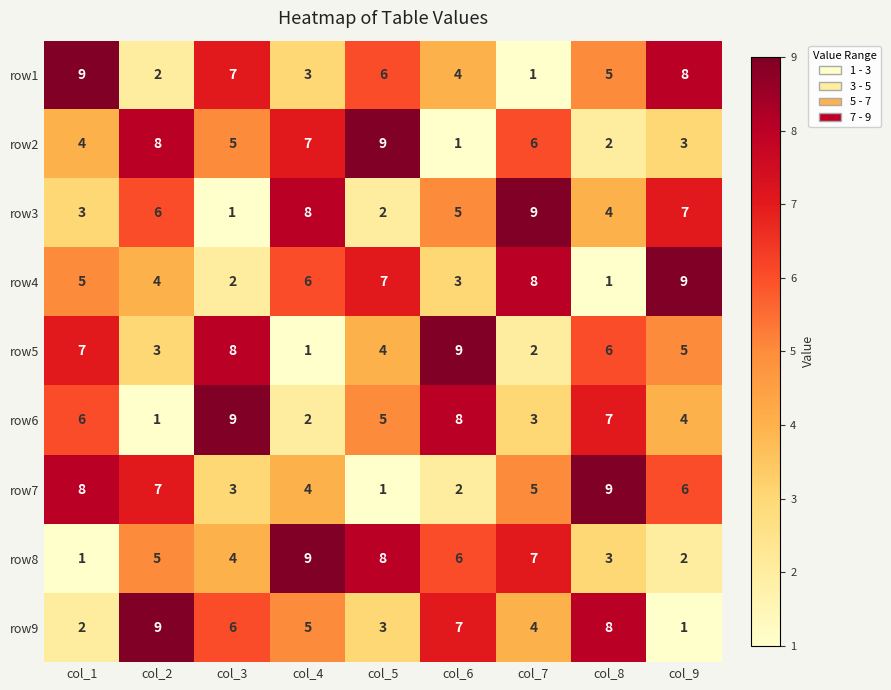

What is the sum of all row4 values?

45